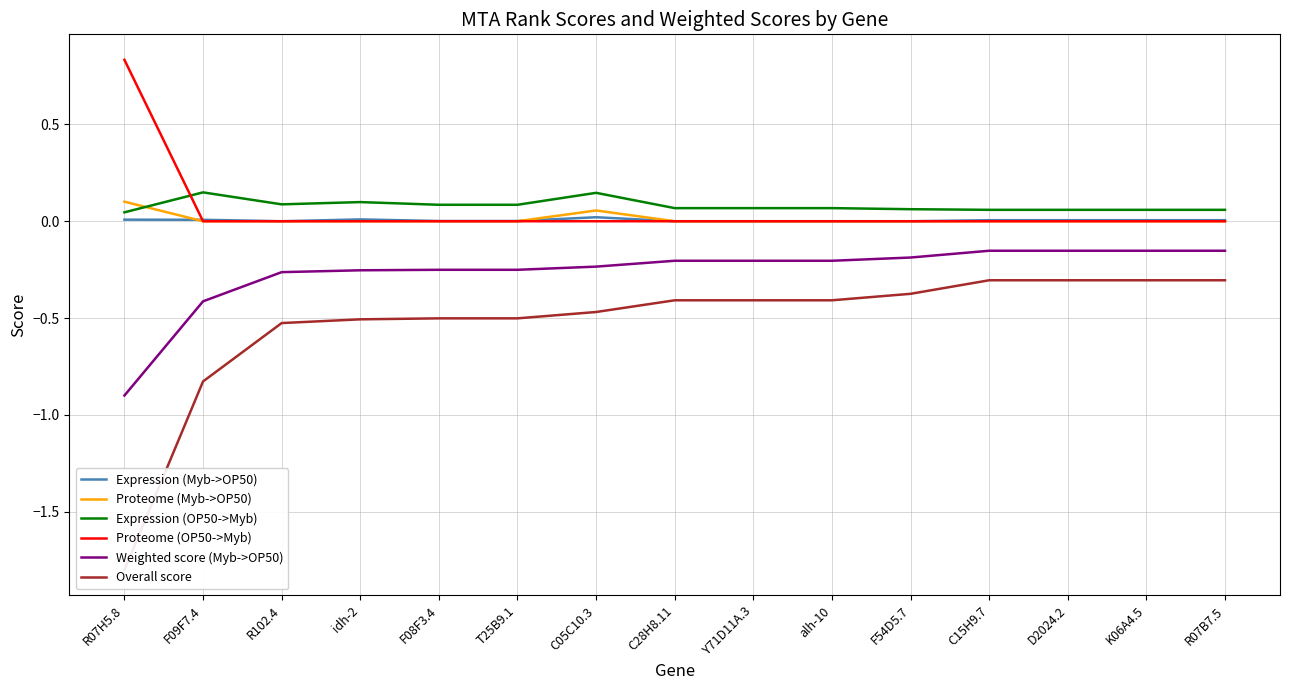

Is the value of Proteome (OP50->Myb) at C05C10.3 greater than the value of Expression (Myb->OP50) at C05C10.3?

No